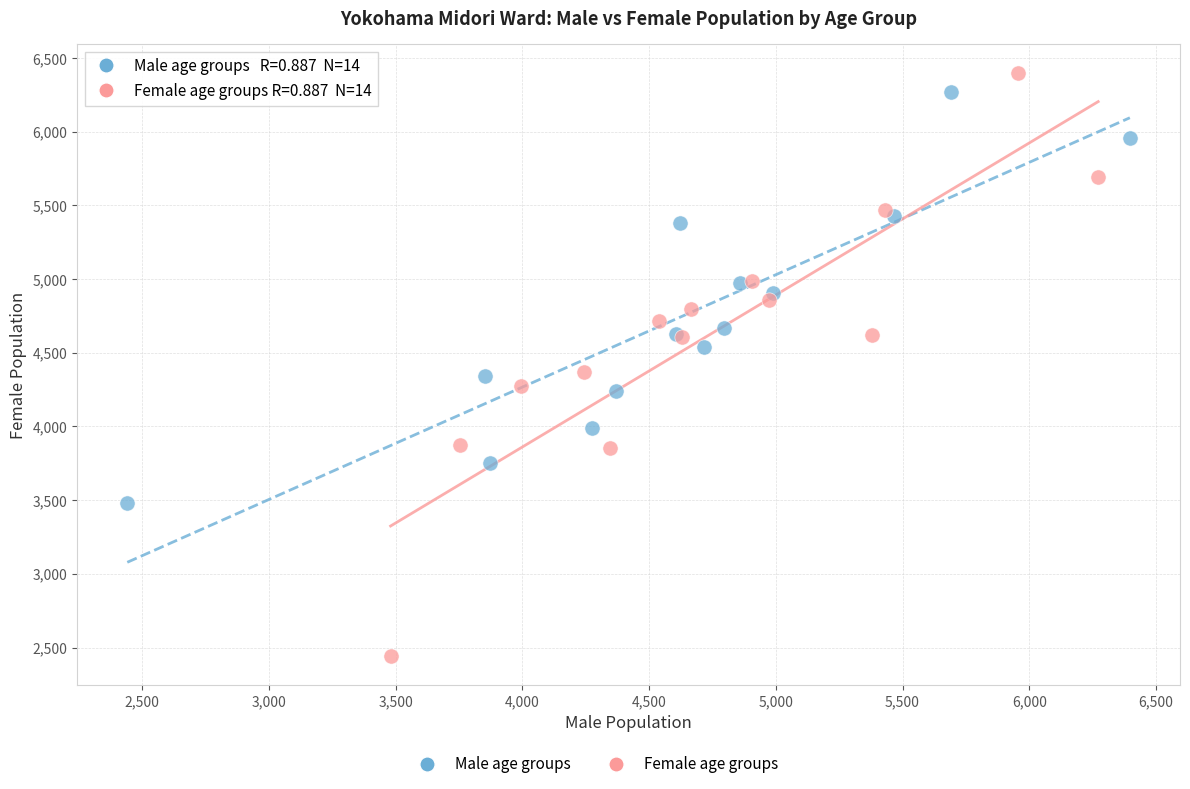

Which series contains the highest Y value?

Female age groups